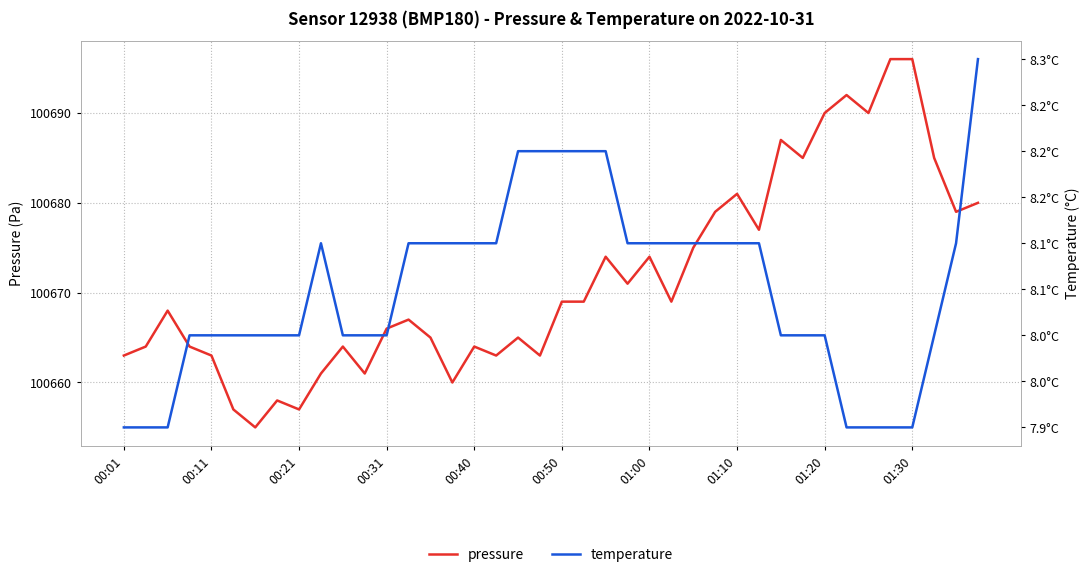

Which series has the widest spread of values?

pressure